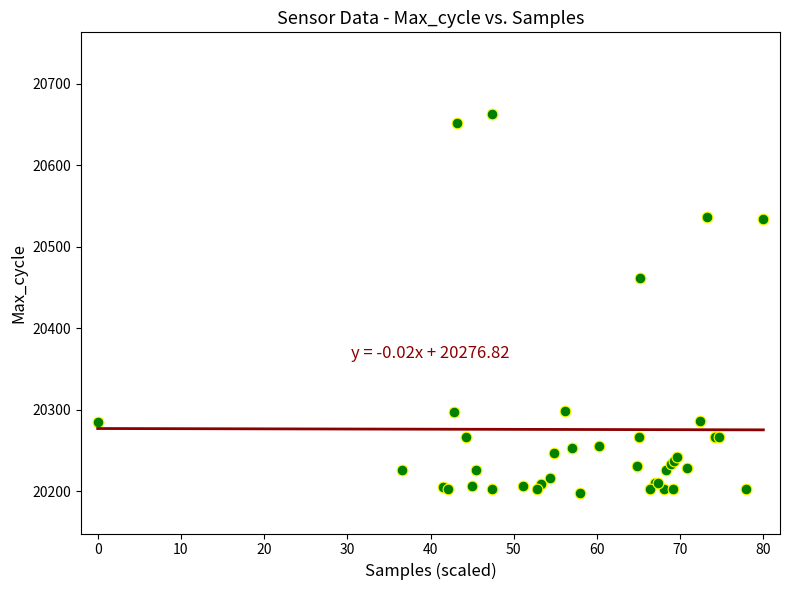

What Y value in the scatter plot is closest to 20430?

20461